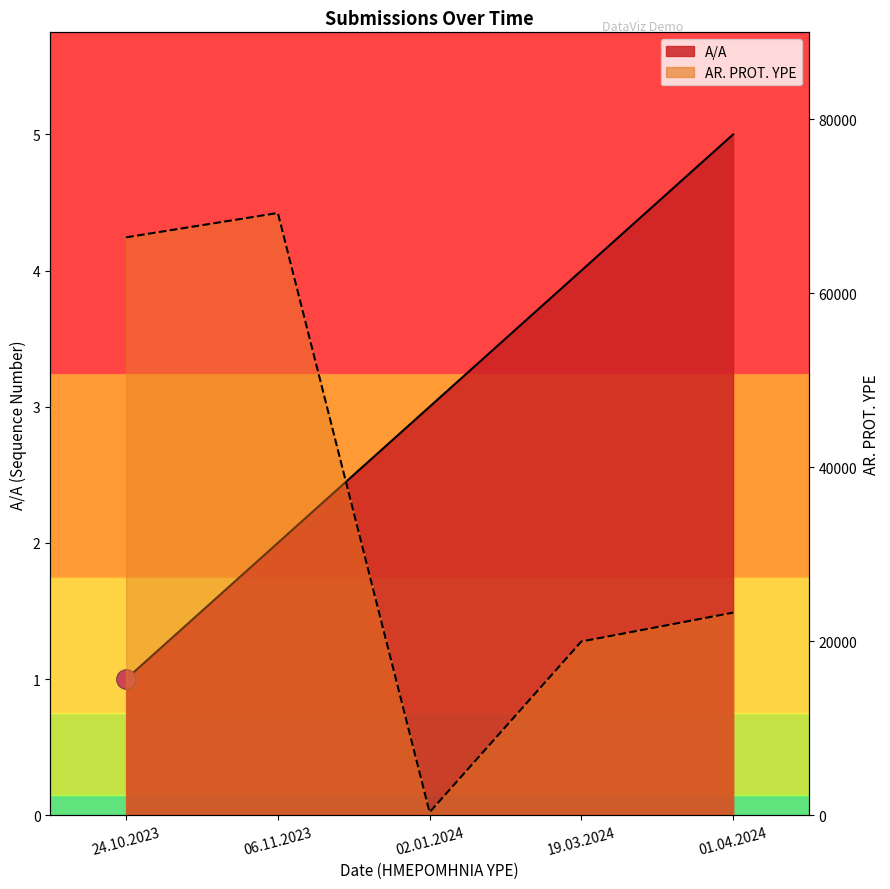

What is the value of the A/A point at the 5th from the left?

5